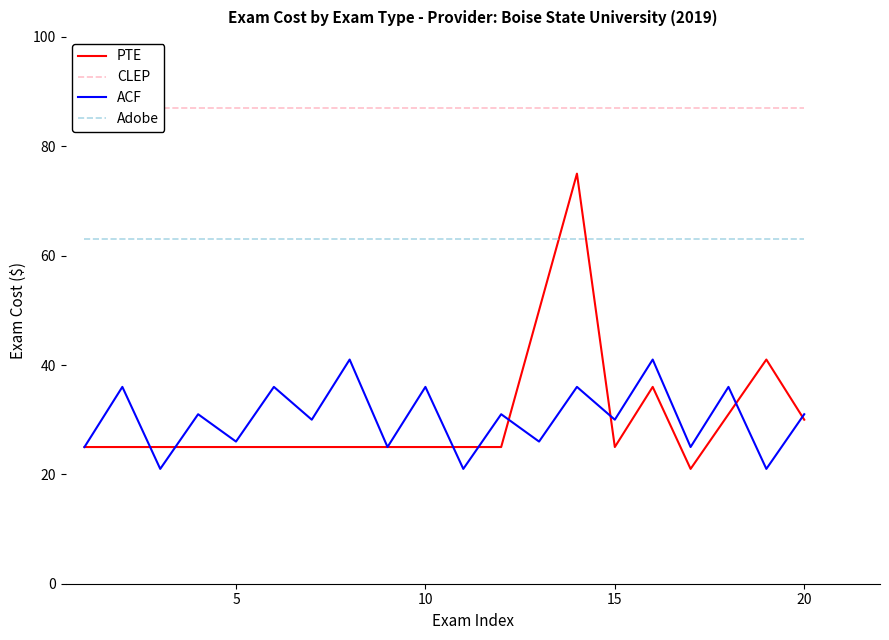

Count the number of data series in this chart.

4